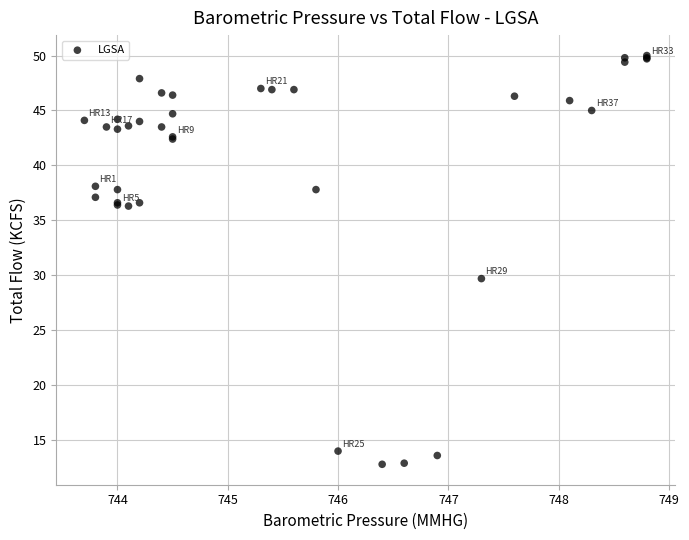

What Y value in the scatter plot is closest to 31?

29.7